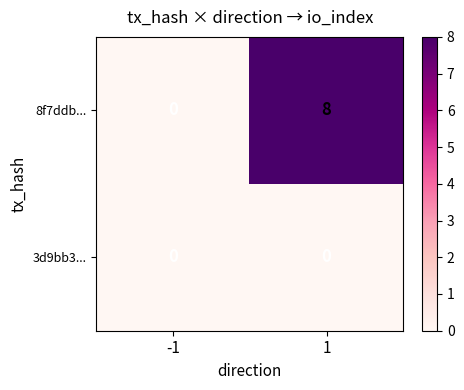

Which series changed the most between -1 and 1?

8f7ddb...